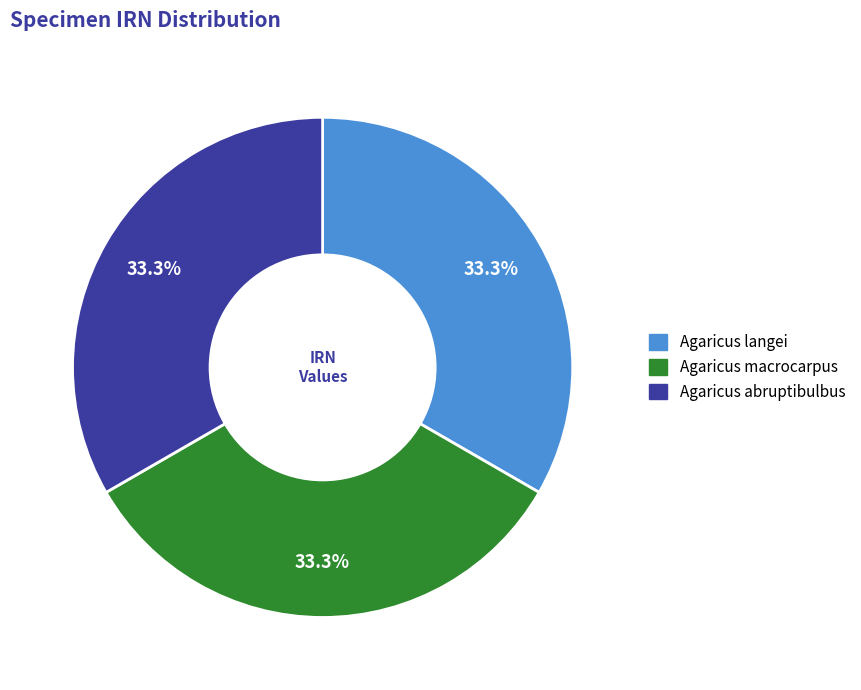

To the nearest percent, what percentage of the pie is Agaricus langei?

33%